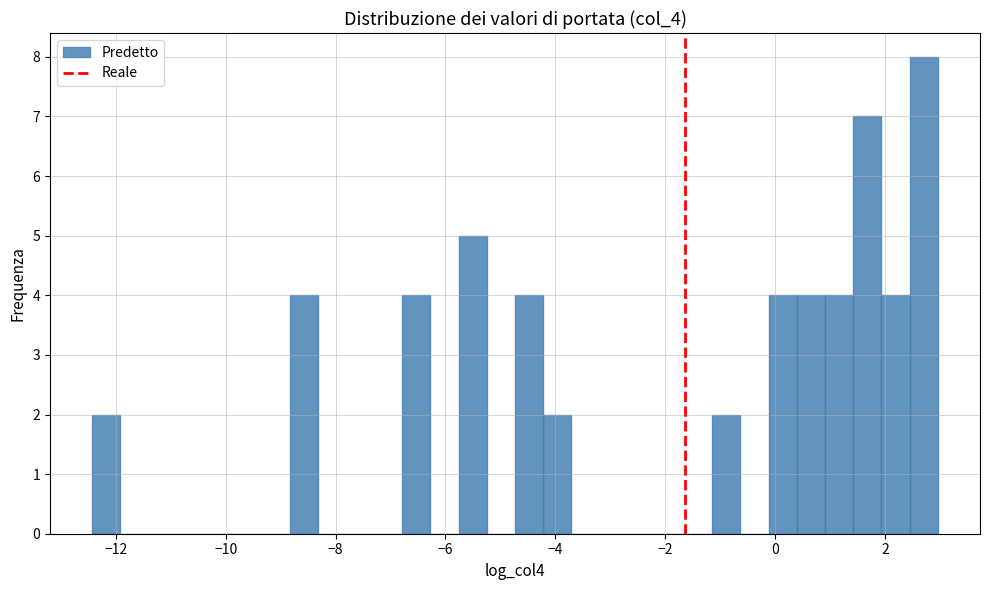

Around what value on the x-axis is the tallest bar? Give the approximate position of its centre, as read against the axis.

2.8